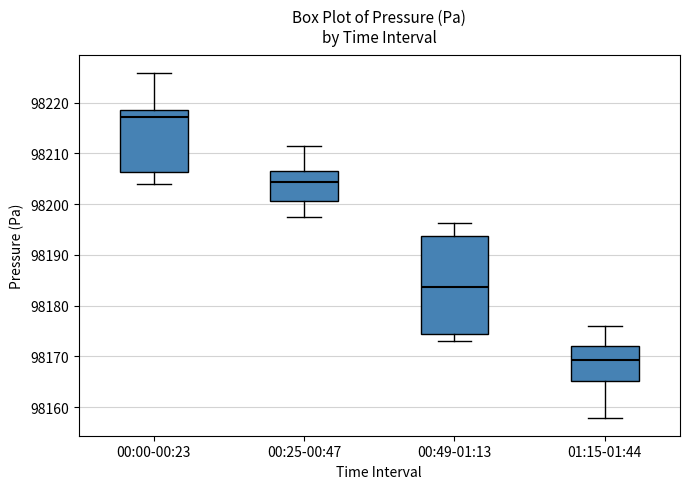

Which box's median line is the lowest?

01:15-01:44